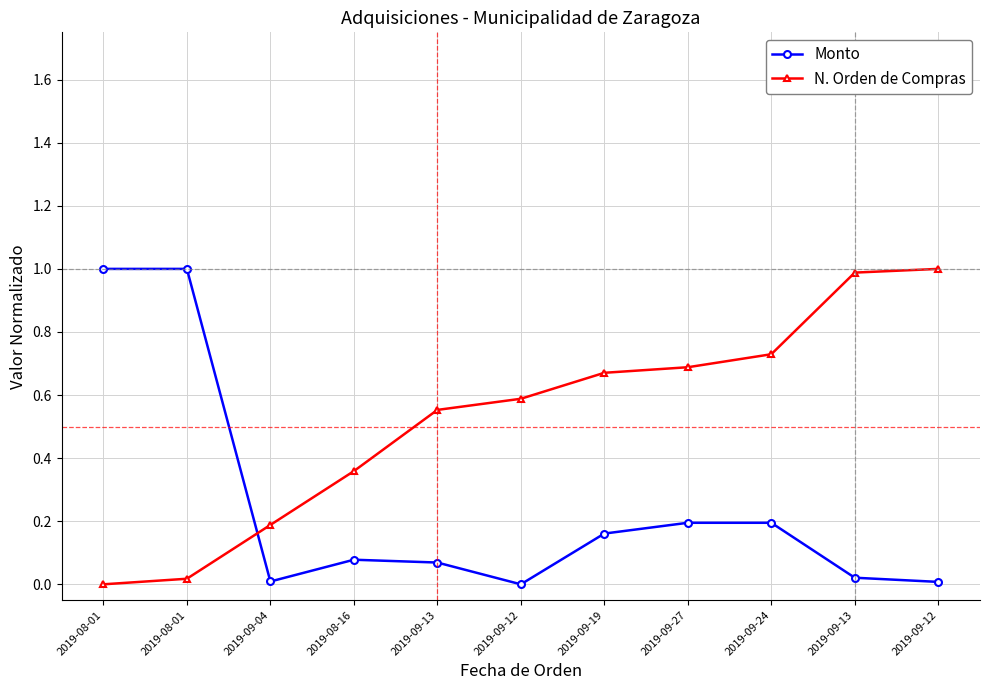

Which series changed the most between 2019-08-01 and 2019-09-12?

Monto